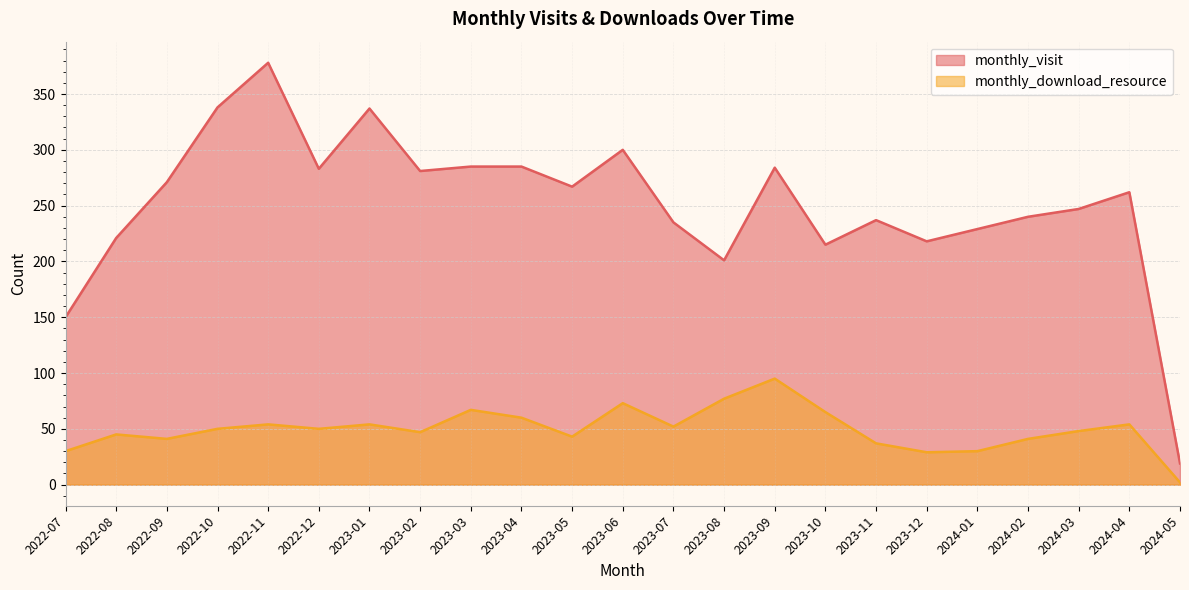

Where is the first local minimum for monthly_download_resource?

2022-09